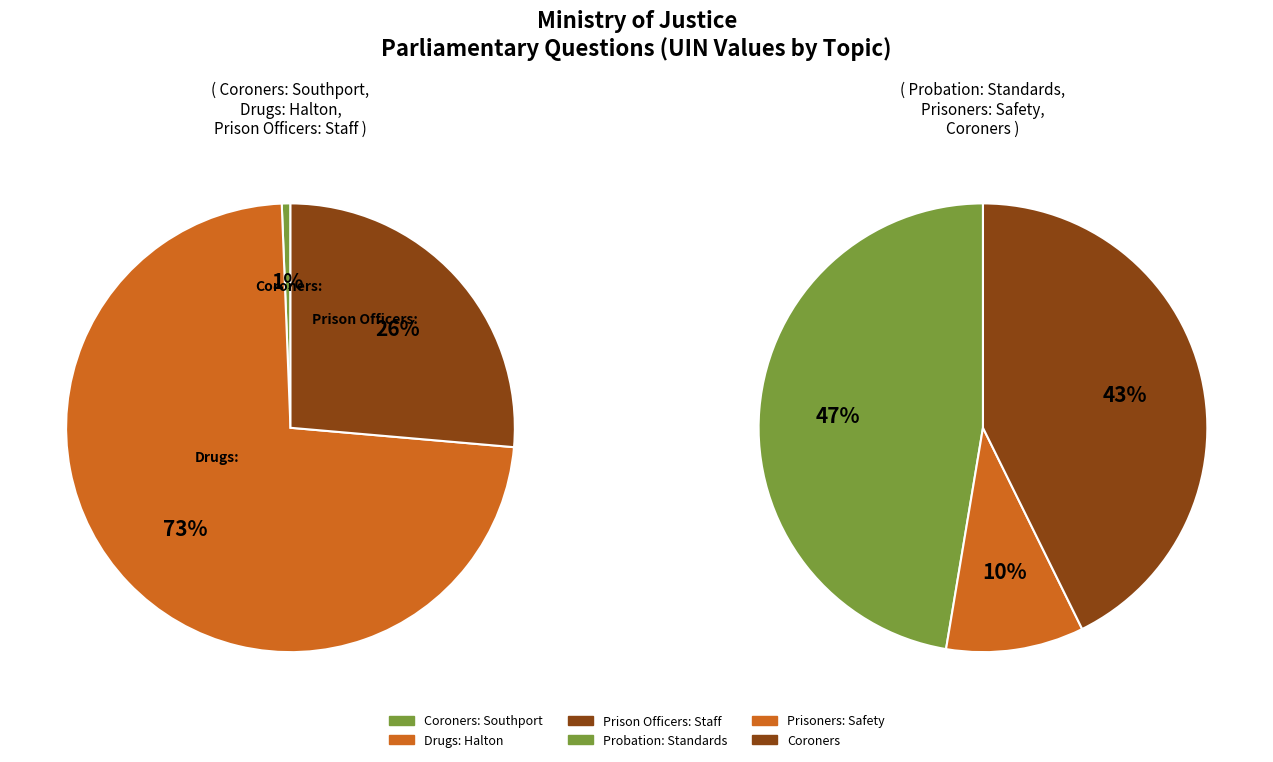

Count the number of slices in the pie.

6